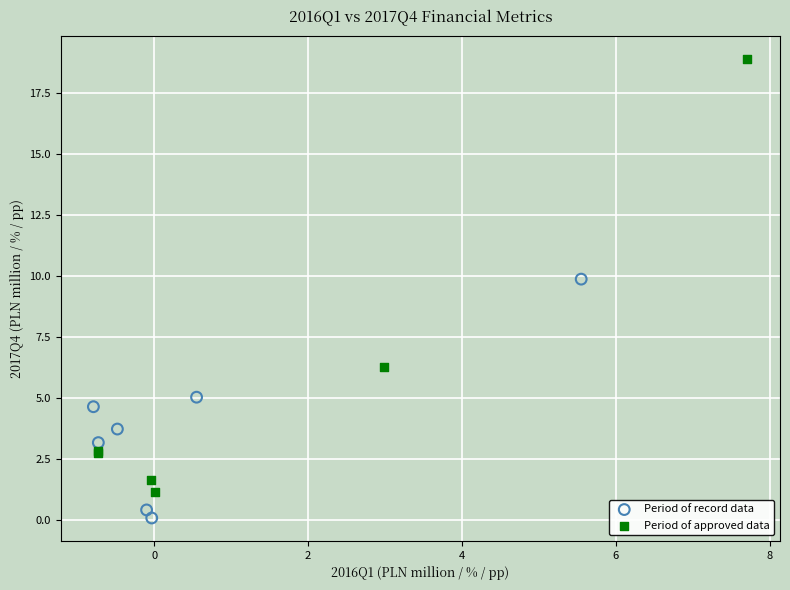

Which series contains the lowest Y value?

Period of record data